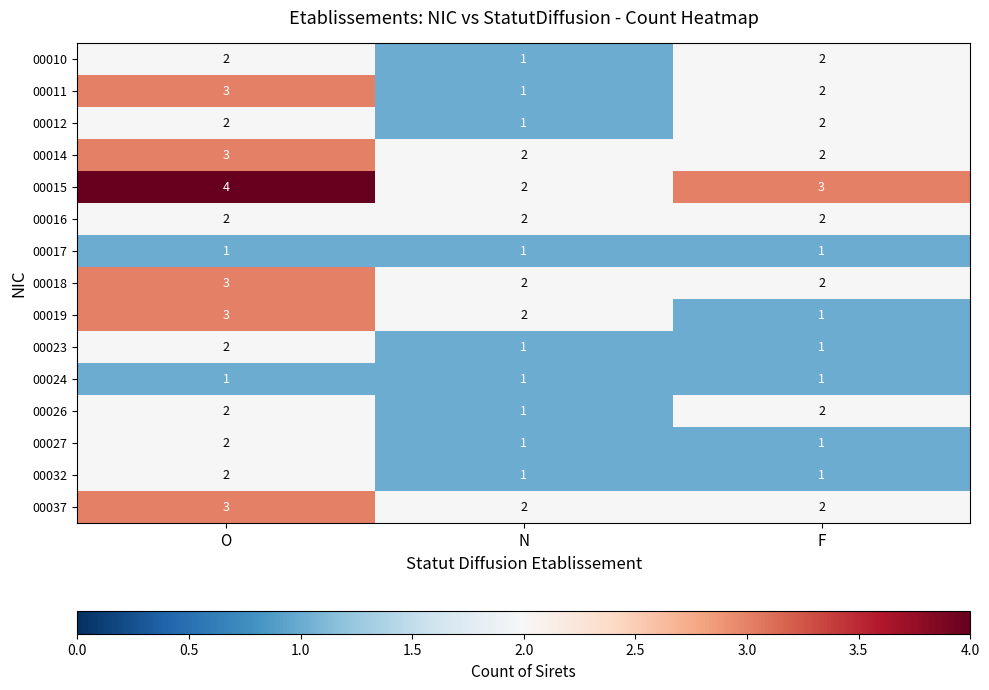

Count the 00015 values in the range 2 to 4.

3